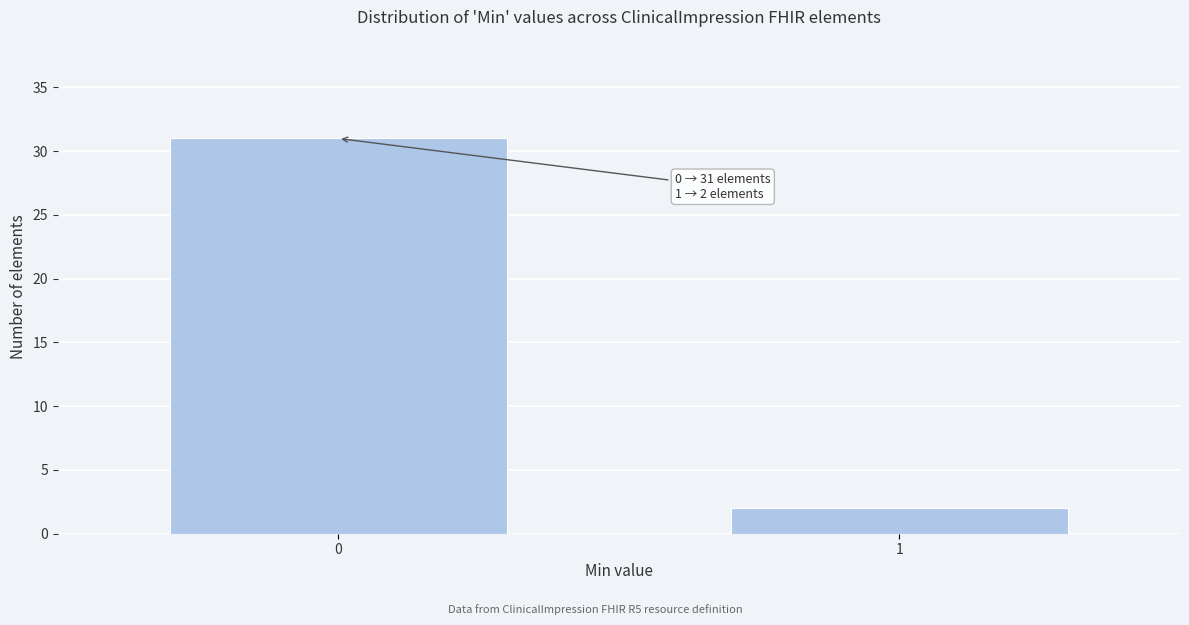

Reading left to right, transcribe all the data shown in this chart.

31	2